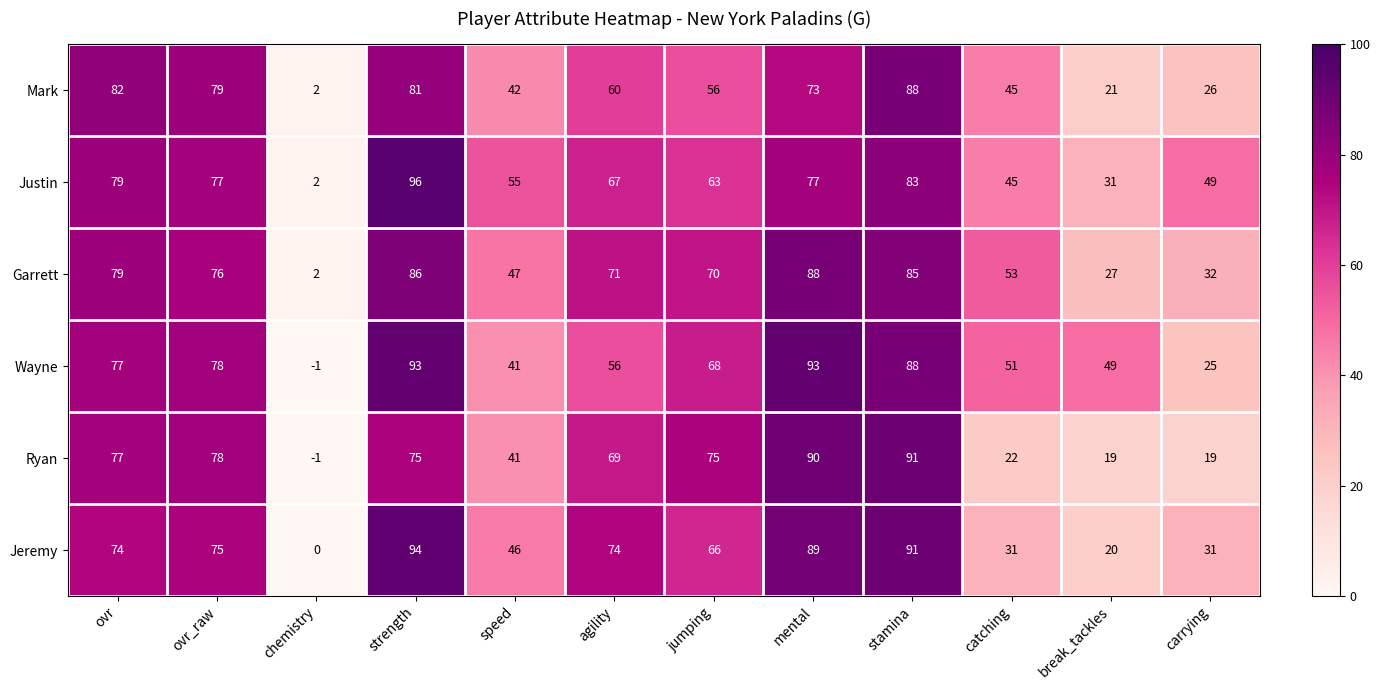

What is the sum of the Mark values at jumping and ovr?

138